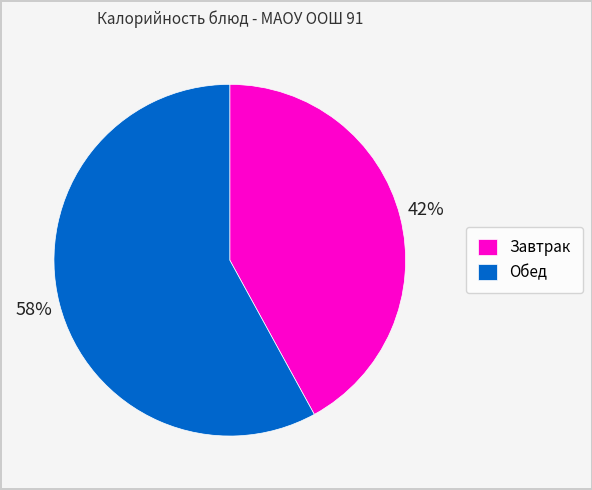

Count the number of slices in the pie.

2